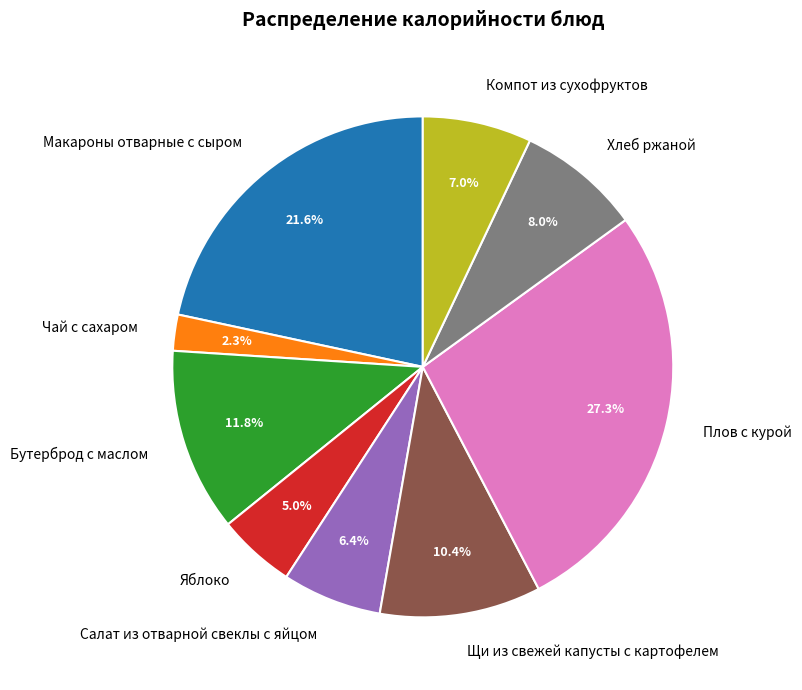

Rank the categories by value from lowest to highest.

Чай с сахаром, Яблоко, Салат из отварной свеклы с яйцом, Компот из сухофруктов, Хлеб ржаной, Щи из свежей капусты с картофелем, Бутерброд с маслом, Макароны отварные с сыром, Плов с курой